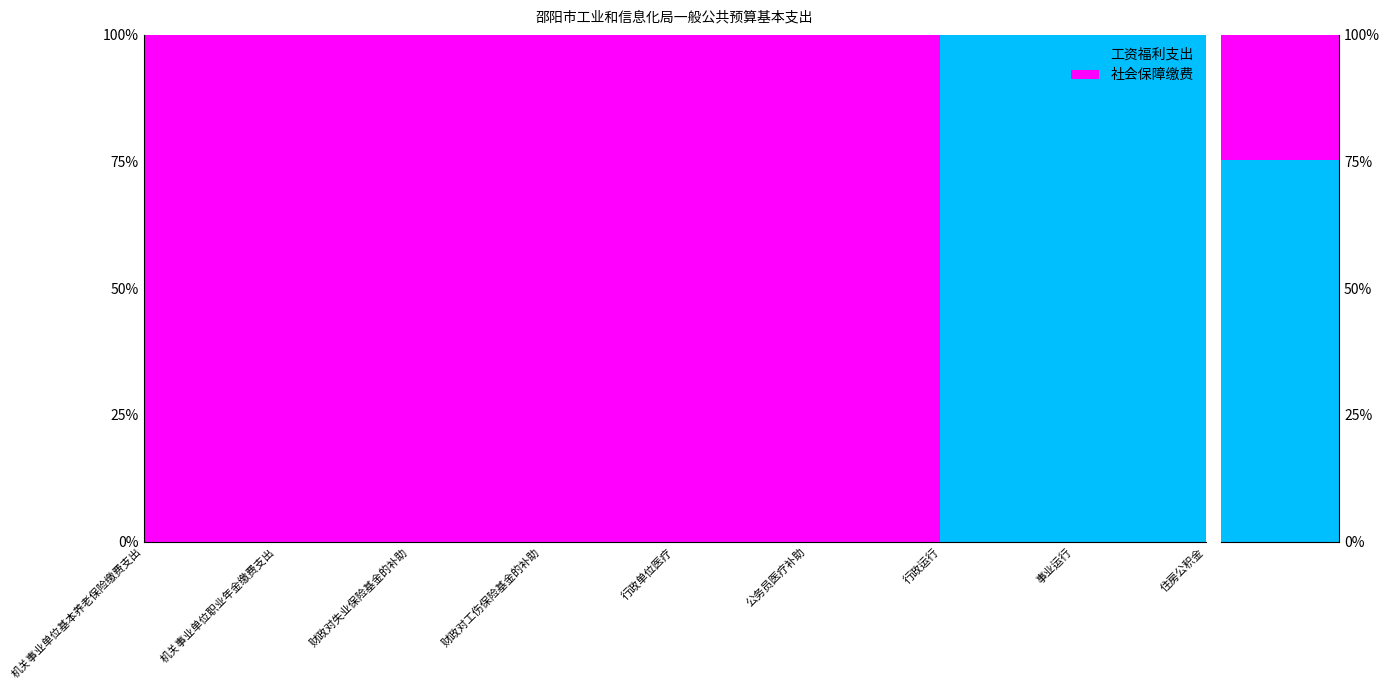

Reading left to right, extract all data points from this chart.

总计: 机关事业单位基本养老保险缴费支出=83.5	机关事业单位职业年金缴费支出=41.8	财政对失业保险基金的补助=0.2	财政对工伤保险基金的补助=1.9	行政单位医疗=36.7	公务员医疗补助=28.6	行政运行=508.4	事业运行=15.2	住房公积金=62.7
社会保障缴费: 机关事业单位基本养老保险缴费支出=83.5	机关事业单位职业年金缴费支出=41.8	财政对失业保险基金的补助=0.2	财政对工伤保险基金的补助=1.9	行政单位医疗=36.7	公务员医疗补助=28.6	行政运行=0.0	事业运行=0.0	住房公积金=0.0
工资福利: 机关事业单位基本养老保险缴费支出=0.0	机关事业单位职业年金缴费支出=0.0	财政对失业保险基金的补助=0.0	财政对工伤保险基金的补助=0.0	行政单位医疗=0.0	公务员医疗补助=0.0	行政运行=508.4	事业运行=15.2	住房公积金=62.7